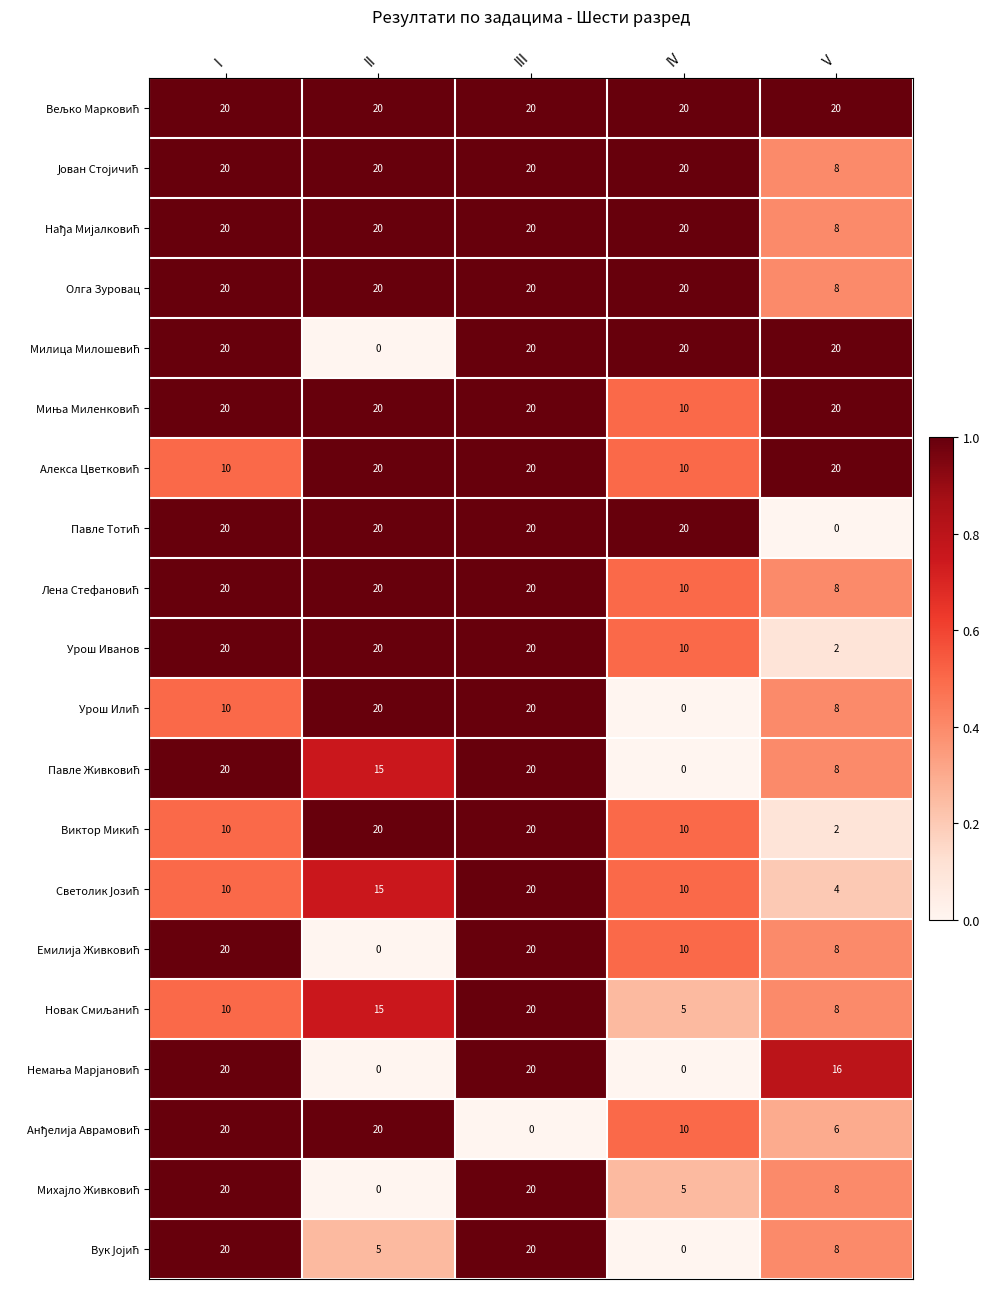

True or false: Урош Иванов has a value of 34 at I.

False